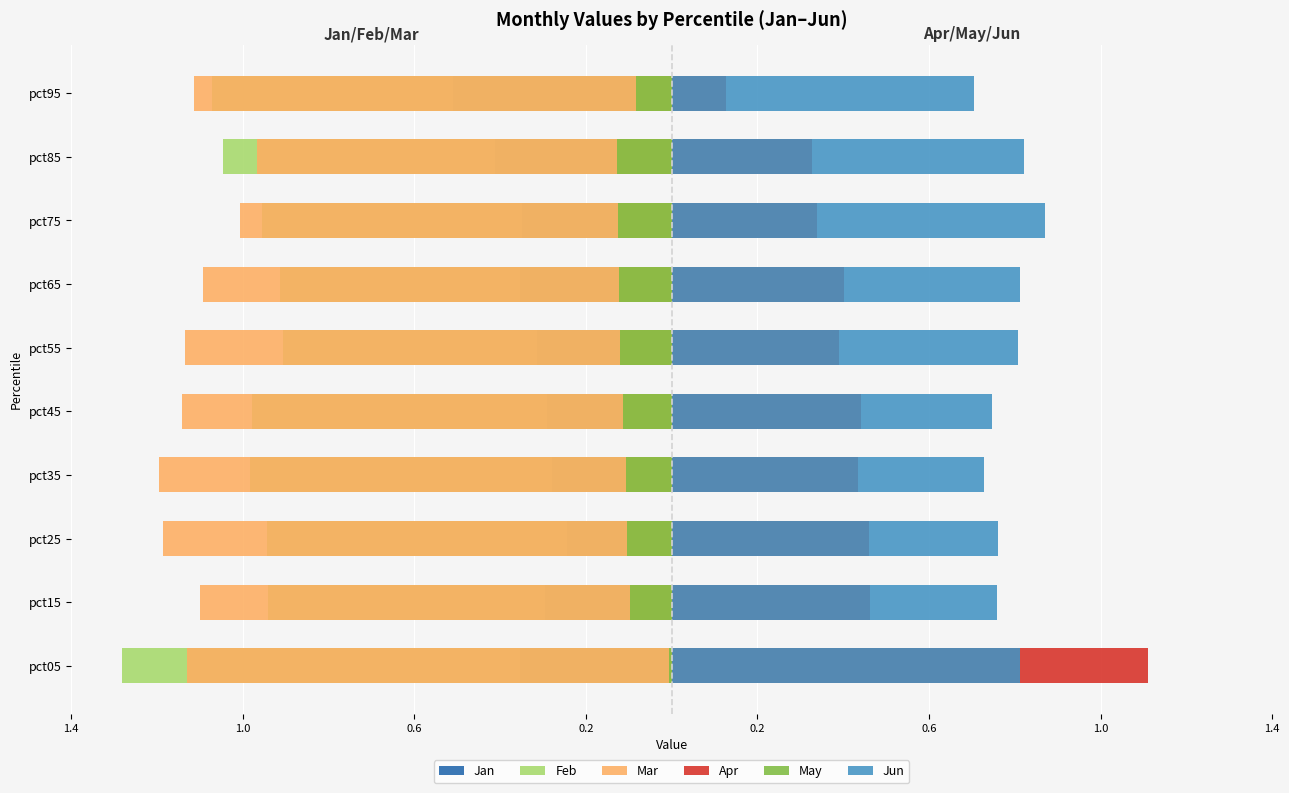

What is the highest value of the Mar series?

-1.0